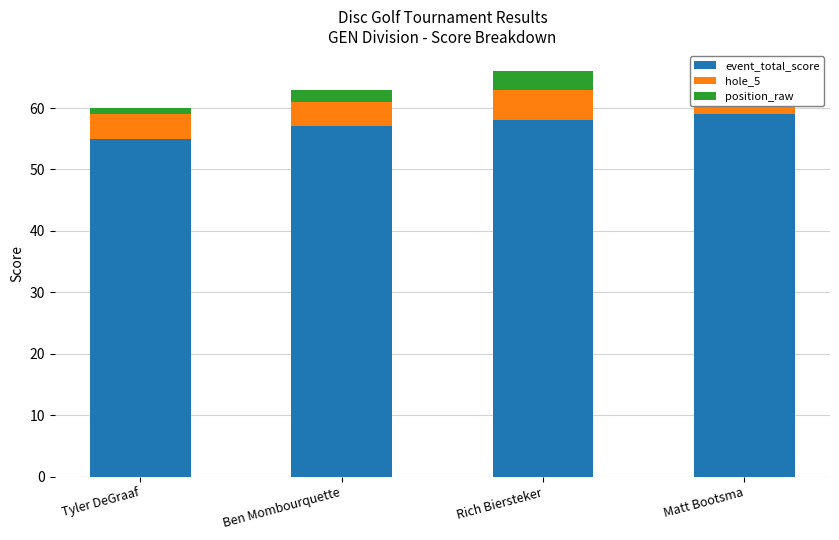

List the labels in order of position_raw value, smallest first.

Tyler DeGraaf, Ben Mombourquette, Rich Biersteker, Matt Bootsma